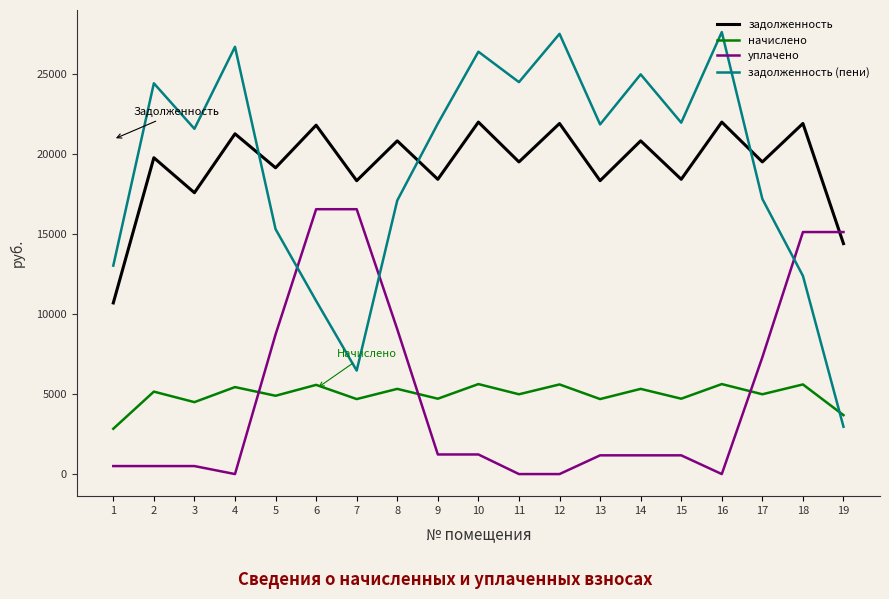

How many times do начислено and задолженность (пени) cross each other?

1